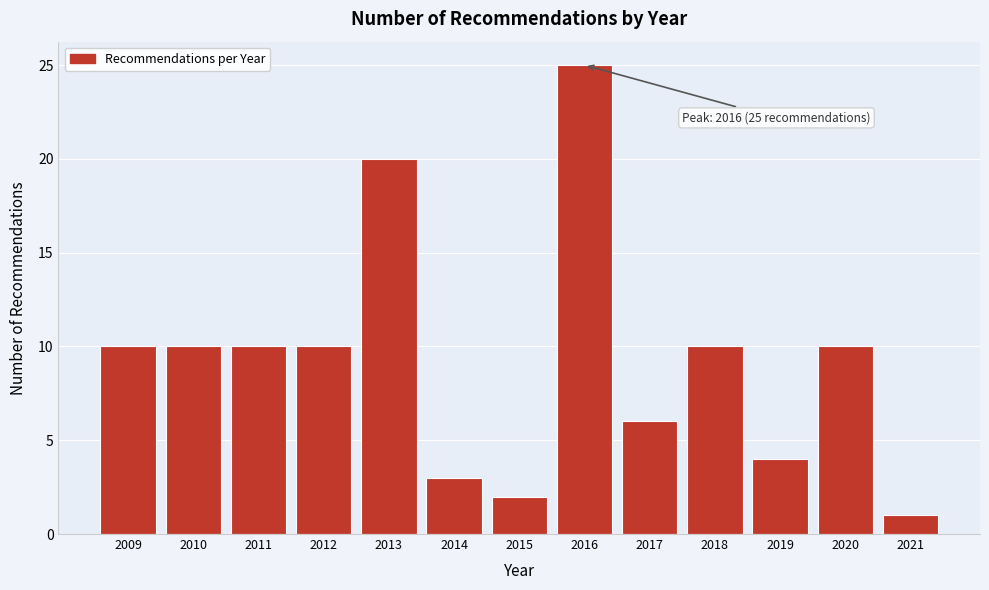

Reading right to left, what are all the values shown in this chart?

1	10	4	10	6	25	2	3	20	10	10	10	10